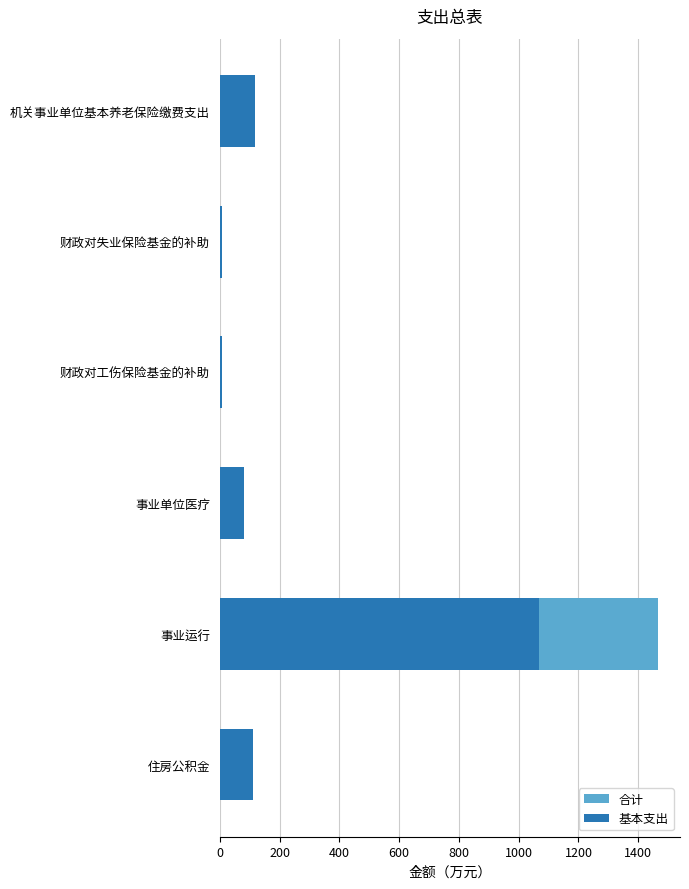

What is the difference between the second highest and minimum values in the 合计 series?

112.5